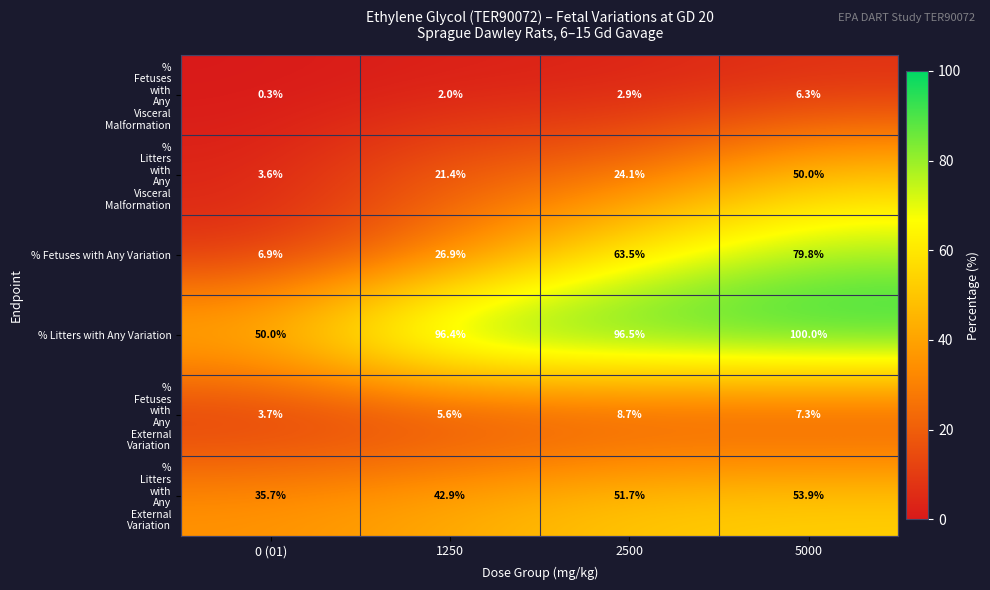

Which series has the largest range (max minus min)?

% Fetuses with Any Variation